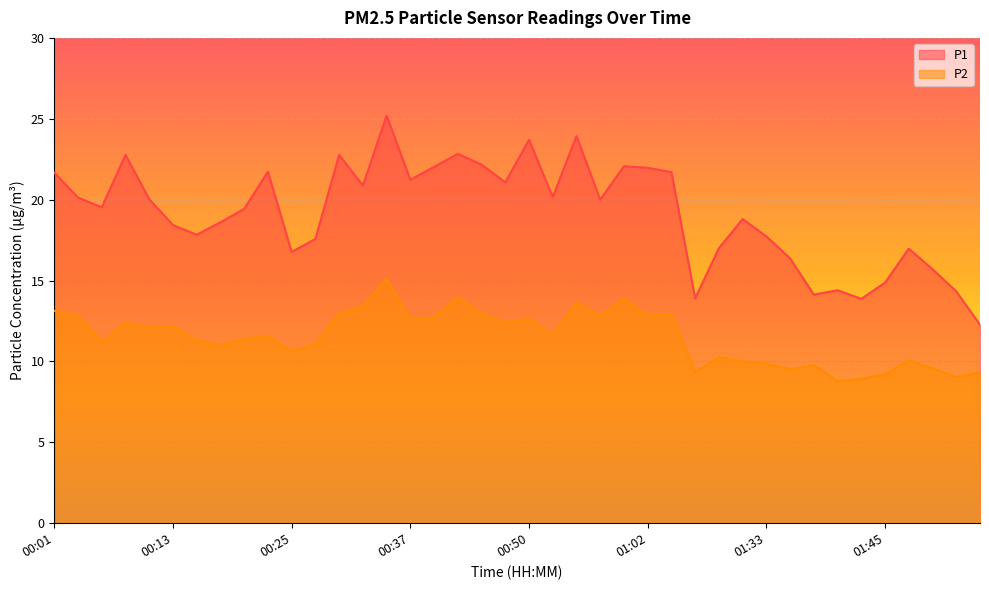

Read the P1 value at 00:13.

18.4